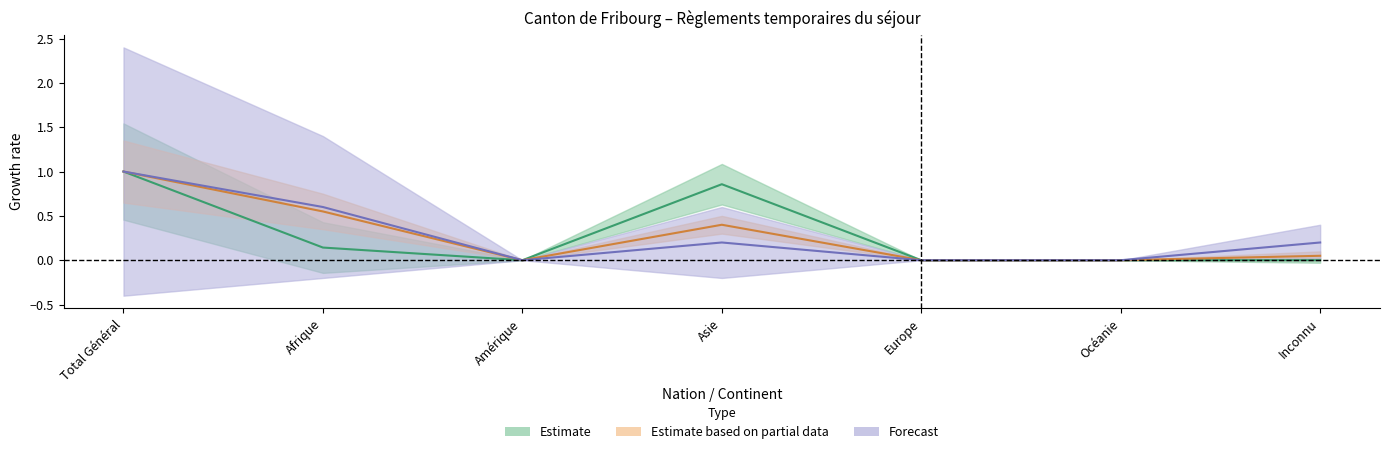

Which category has the highest value across all series?

Total Général